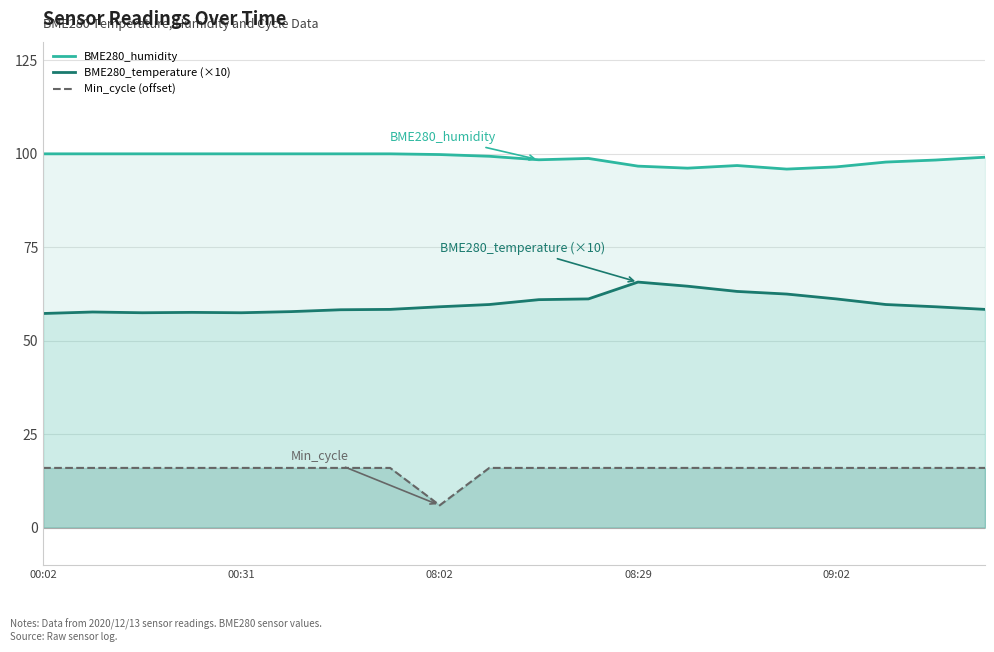

Which category has the lowest value in the Min_cycle (offset) series?

08:02